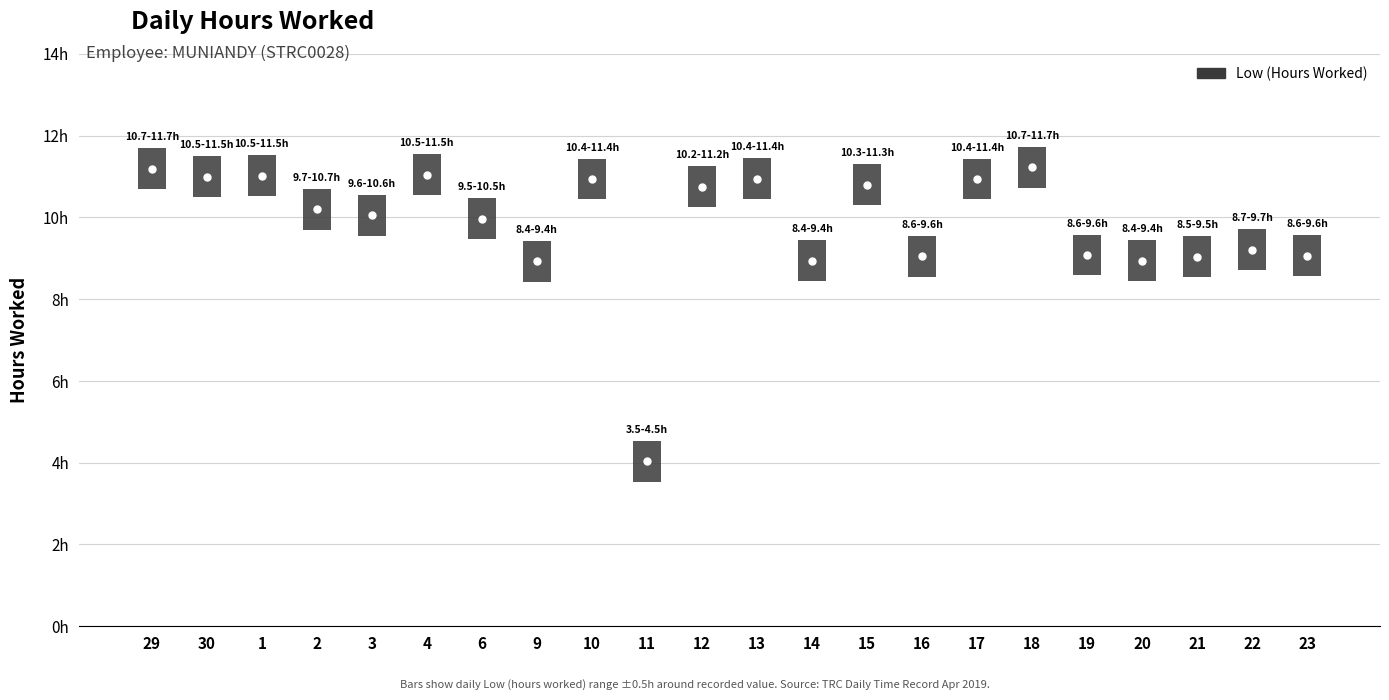

At which category does the chart reach its peak across all series?

18